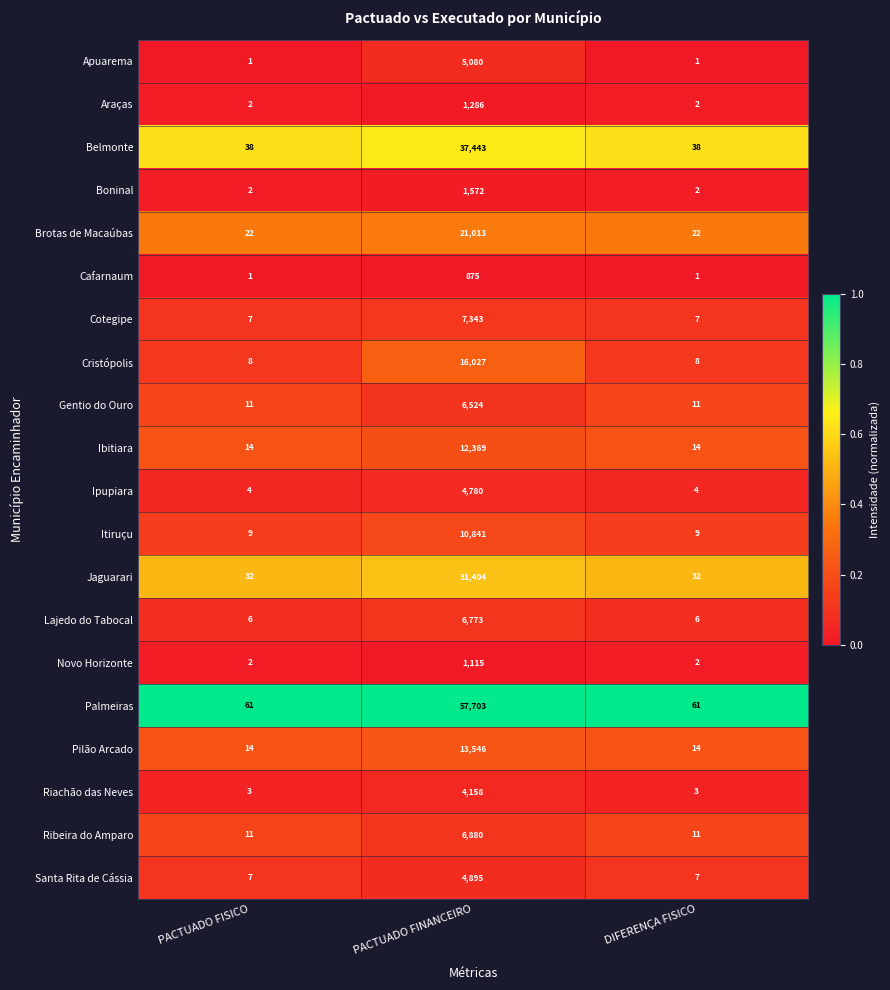

What is the difference between the maximum and minimum values in the Novo Horizonte series?

1113